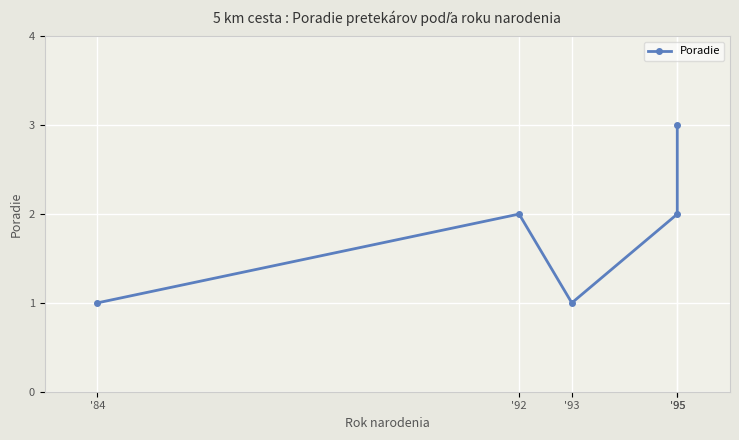

The value at '93 is 0. True or false?

False